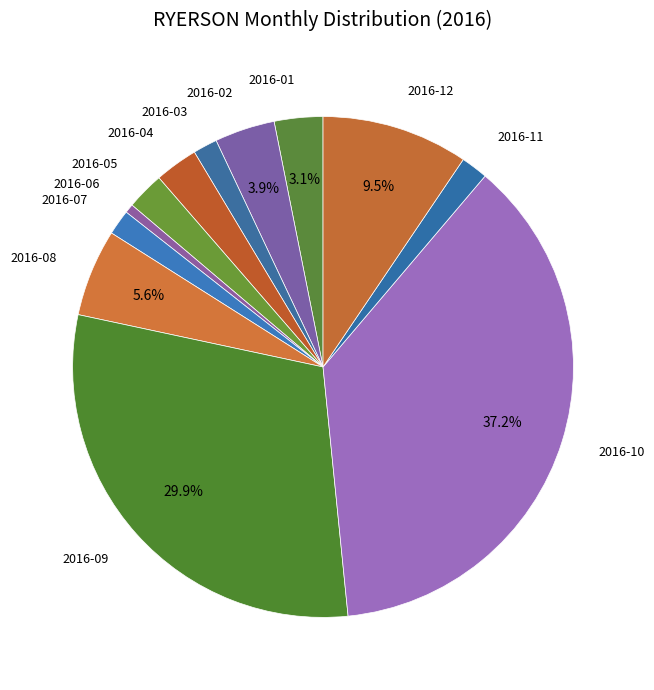

What is the largest slice in the pie chart?

2016-10